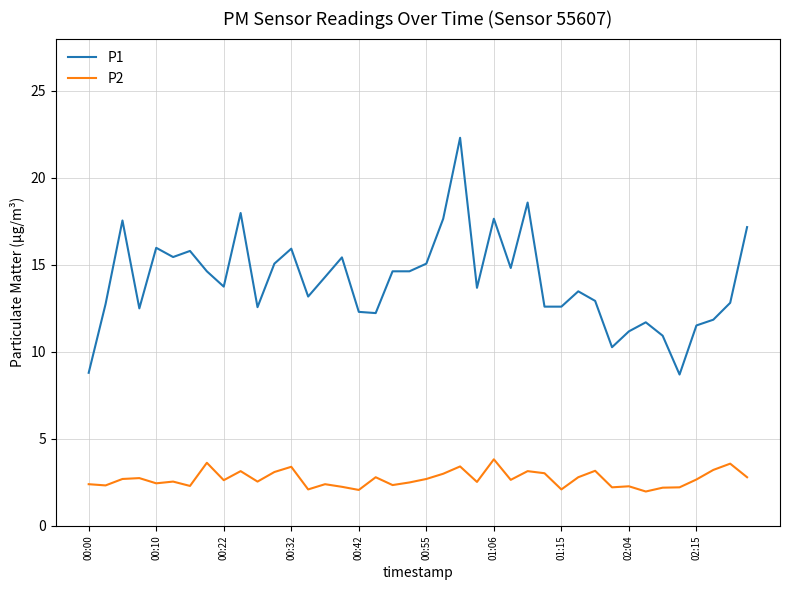

What is the maximum value for P2?

3.8